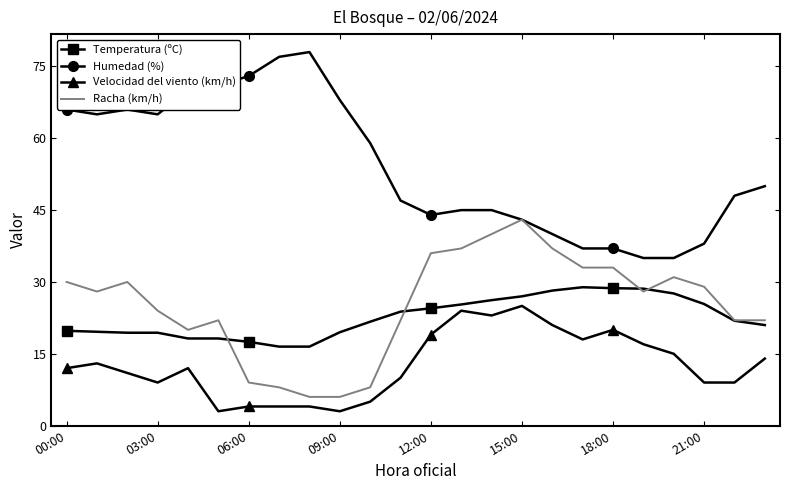

Which series has the largest range (max minus min)?

Humedad (%)